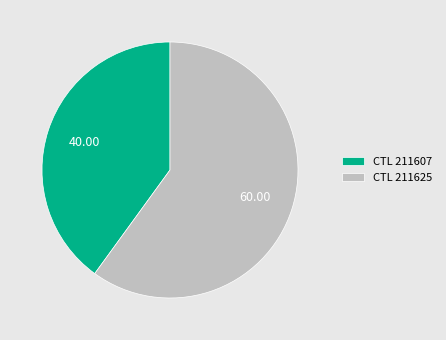

Combined, do CTL 211625 and CTL 211607 account for over 50%?

Yes